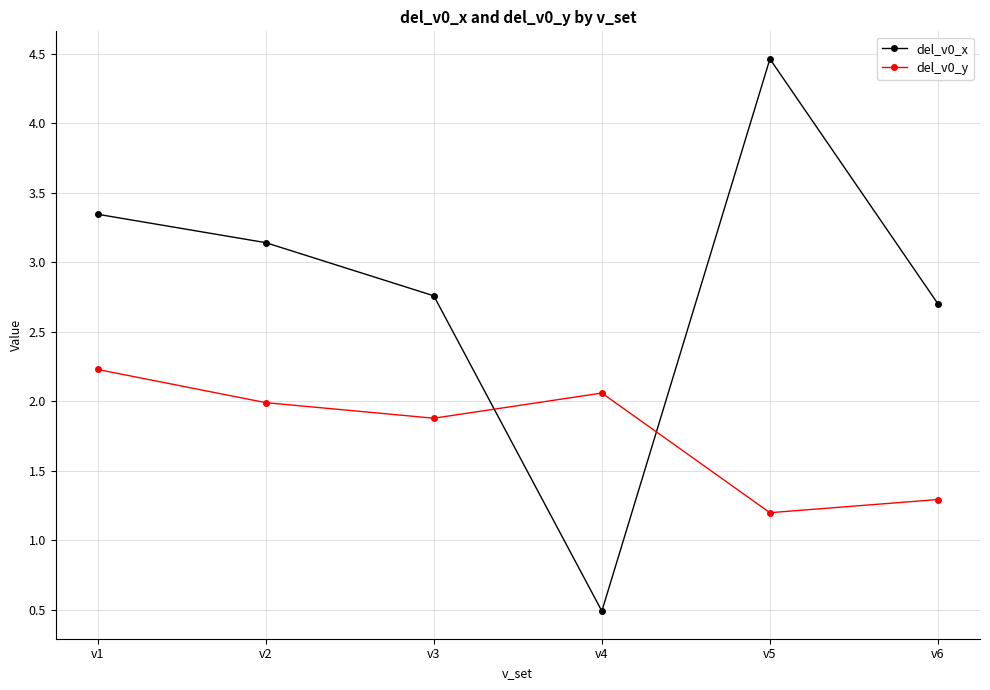

True or false: del_v0_y has more than 2 points higher than both neighbors.

False